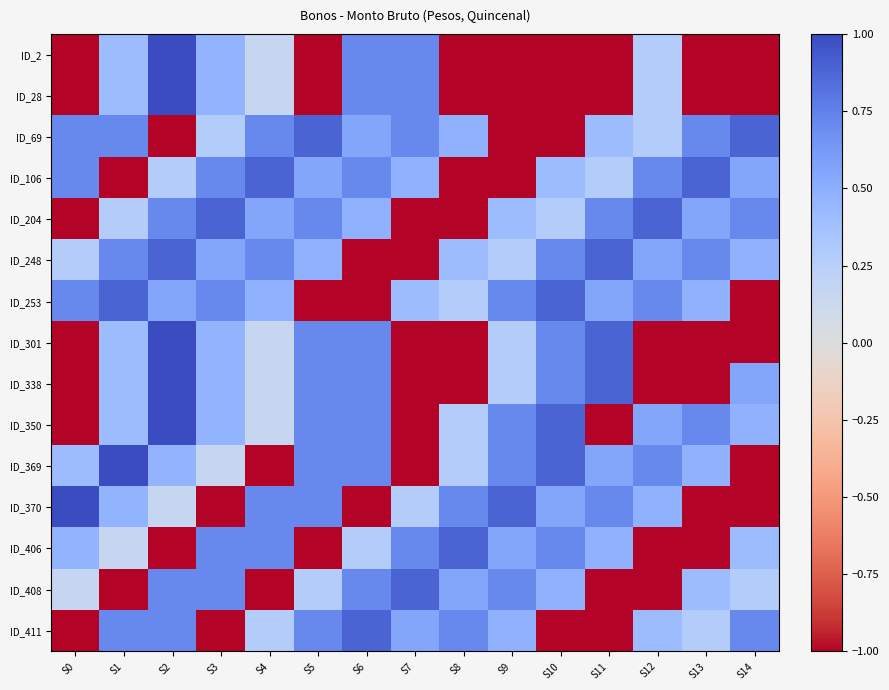

Reading left to right, transcribe all the data shown in this chart.

ID_2: S0=-1.0	S1=0.4	S2=1.0	S3=0.5	S4=0.2	S5=-1.0	S6=0.7	S7=0.7	S8=-1.0	S9=-1.0	S10=-1.0	S11=-1.0	S12=0.3	S13=-1.0	S14=-1.0
ID_28: S0=-1.0	S1=0.4	S2=1.0	S3=0.5	S4=0.2	S5=-1.0	S6=0.7	S7=0.7	S8=-1.0	S9=-1.0	S10=-1.0	S11=-1.0	S12=0.3	S13=-1.0	S14=-1.0
ID_69: S0=0.7	S1=0.7	S2=-1.0	S3=0.3	S4=0.7	S5=0.9	S6=0.6	S7=0.7	S8=0.5	S9=-1.0	S10=-1.0	S11=0.4	S12=0.3	S13=0.7	S14=0.9
ID_106: S0=0.7	S1=-1.0	S2=0.3	S3=0.7	S4=0.9	S5=0.6	S6=0.7	S7=0.5	S8=-1.0	S9=-1.0	S10=0.4	S11=0.3	S12=0.7	S13=0.9	S14=0.6
ID_204: S0=-1.0	S1=0.3	S2=0.7	S3=0.9	S4=0.6	S5=0.7	S6=0.5	S7=-1.0	S8=-1.0	S9=0.4	S10=0.3	S11=0.7	S12=0.9	S13=0.6	S14=0.7
ID_248: S0=0.3	S1=0.7	S2=0.9	S3=0.6	S4=0.7	S5=0.5	S6=-1.0	S7=-1.0	S8=0.4	S9=0.3	S10=0.7	S11=0.9	S12=0.6	S13=0.7	S14=0.5
ID_253: S0=0.7	S1=0.9	S2=0.6	S3=0.7	S4=0.5	S5=-1.0	S6=-1.0	S7=0.4	S8=0.3	S9=0.7	S10=0.9	S11=0.6	S12=0.7	S13=0.5	S14=-1.0
ID_301: S0=-1.0	S1=0.4	S2=1.0	S3=0.5	S4=0.2	S5=0.7	S6=0.7	S7=-1.0	S8=-1.0	S9=0.3	S10=0.7	S11=0.9	S12=-1.0	S13=-1.0	S14=-1.0
ID_338: S0=-1.0	S1=0.4	S2=1.0	S3=0.5	S4=0.2	S5=0.7	S6=0.7	S7=-1.0	S8=-1.0	S9=0.3	S10=0.7	S11=0.9	S12=-1.0	S13=-1.0	S14=0.6
ID_350: S0=-1.0	S1=0.4	S2=1.0	S3=0.5	S4=0.2	S5=0.7	S6=0.7	S7=-1.0	S8=0.3	S9=0.7	S10=0.9	S11=-1.0	S12=0.6	S13=0.7	S14=0.5
ID_369: S0=0.4	S1=1.0	S2=0.5	S3=0.2	S4=-1.0	S5=0.7	S6=0.7	S7=-1.0	S8=0.3	S9=0.7	S10=0.9	S11=0.6	S12=0.7	S13=0.5	S14=-1.0
ID_370: S0=1.0	S1=0.5	S2=0.2	S3=-1.0	S4=0.7	S5=0.7	S6=-1.0	S7=0.3	S8=0.7	S9=0.9	S10=0.6	S11=0.7	S12=0.5	S13=-1.0	S14=-1.0
ID_406: S0=0.5	S1=0.2	S2=-1.0	S3=0.7	S4=0.7	S5=-1.0	S6=0.3	S7=0.7	S8=0.9	S9=0.6	S10=0.7	S11=0.5	S12=-1.0	S13=-1.0	S14=0.4
ID_408: S0=0.2	S1=-1.0	S2=0.7	S3=0.7	S4=-1.0	S5=0.3	S6=0.7	S7=0.9	S8=0.6	S9=0.7	S10=0.5	S11=-1.0	S12=-1.0	S13=0.4	S14=0.3
ID_411: S0=-1.0	S1=0.7	S2=0.7	S3=-1.0	S4=0.3	S5=0.7	S6=0.9	S7=0.6	S8=0.7	S9=0.5	S10=-1.0	S11=-1.0	S12=0.4	S13=0.3	S14=0.7